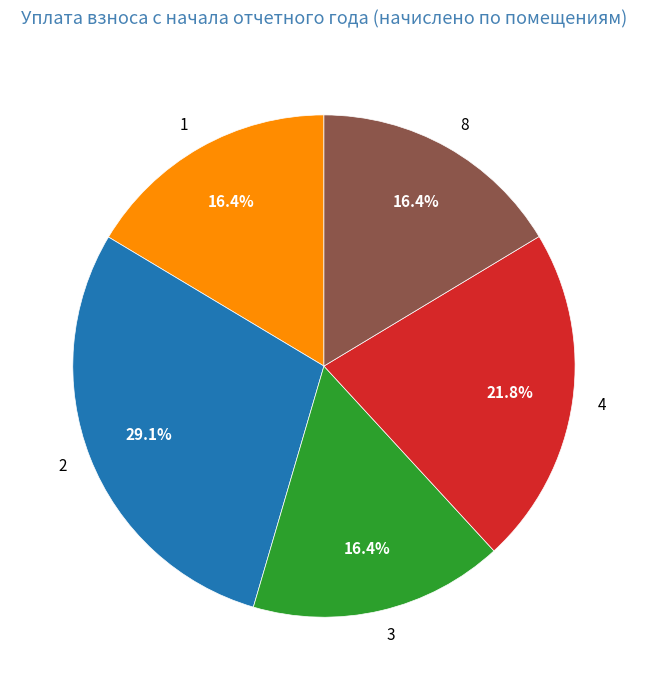

How much of the chart is everything except 4?

78.2%